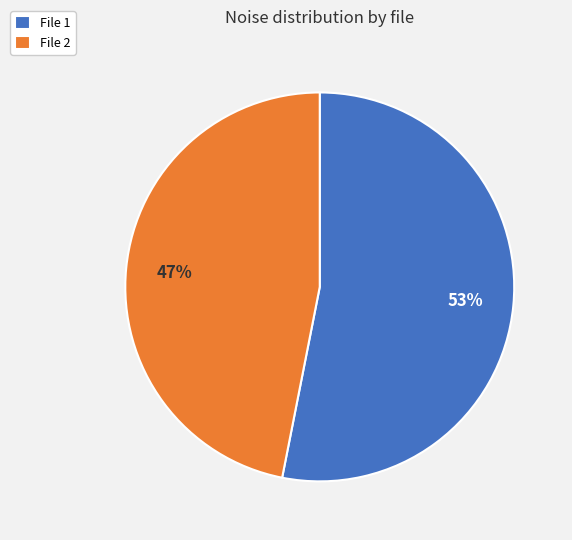

To the nearest percent, what portion does File 1 represent?

53%